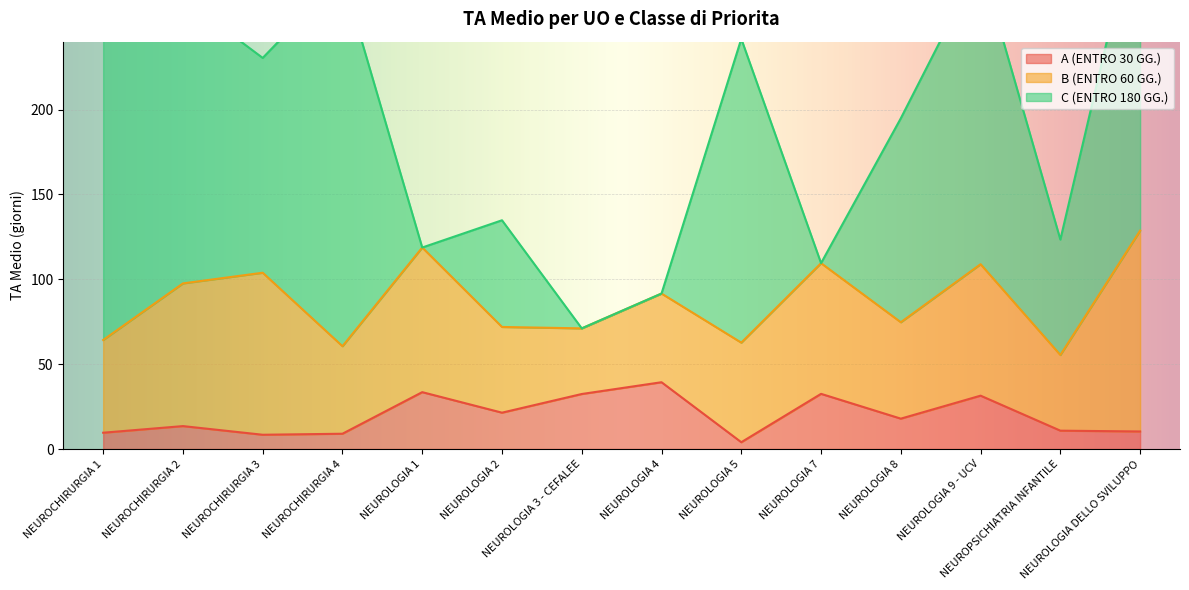

Which series has the widest spread of values?

C (ENTRO 180 GG.)